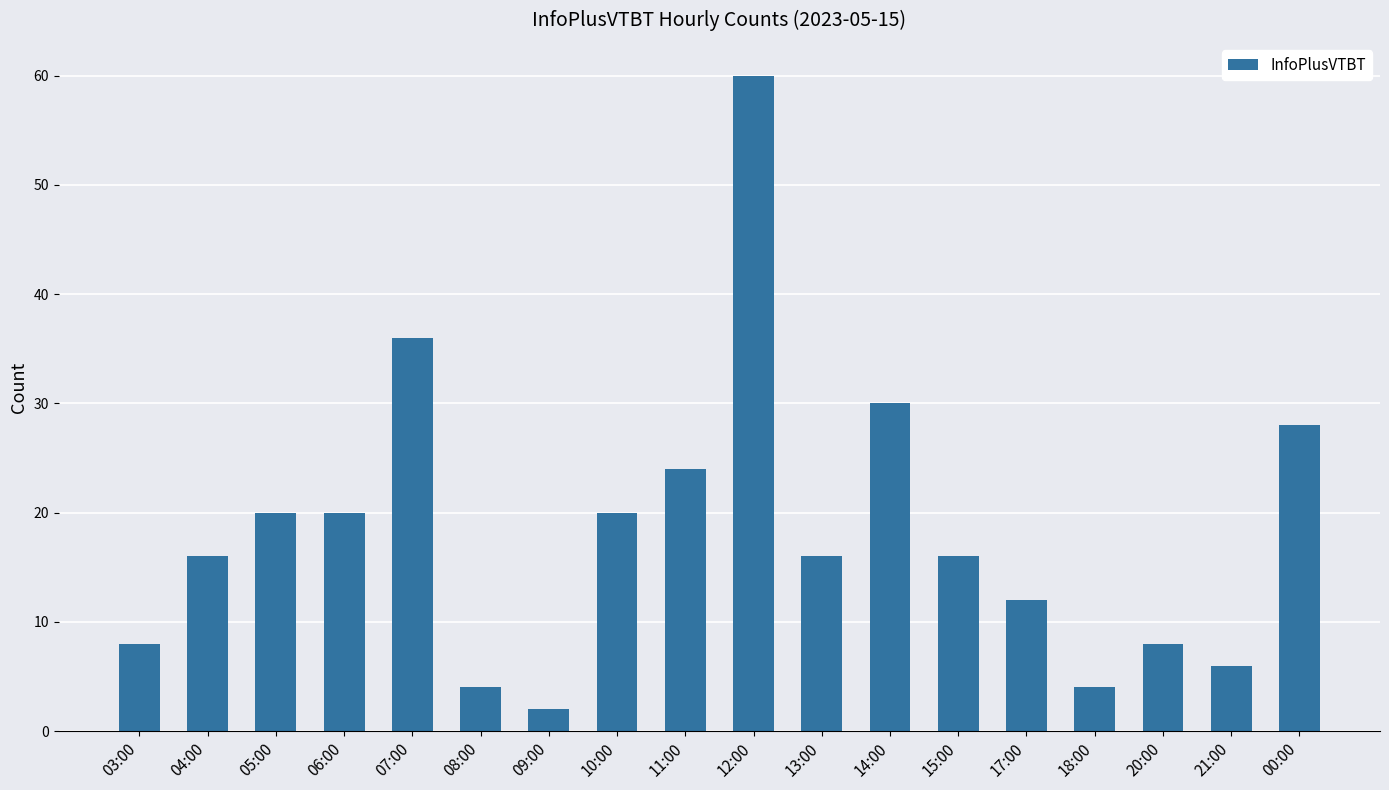

Approximately how many times larger is the value at 09:00 compared to 18:00?

0.5